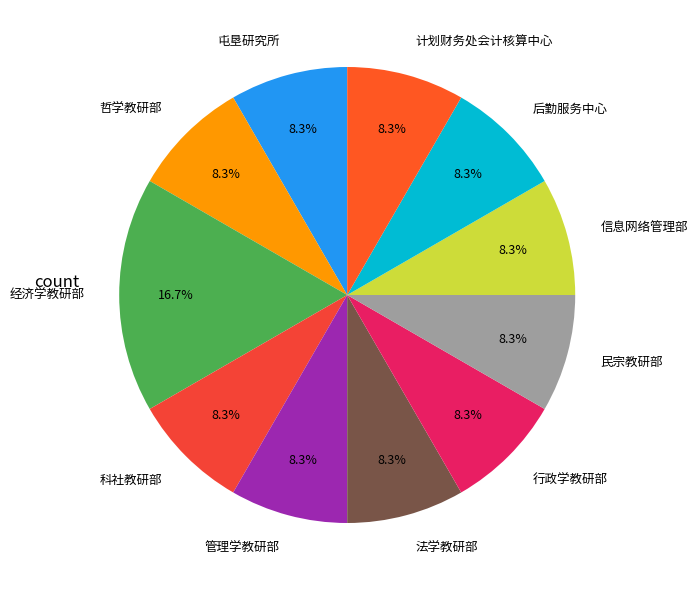

Is it true that 管理学教研部 is 21% of the pie?

False